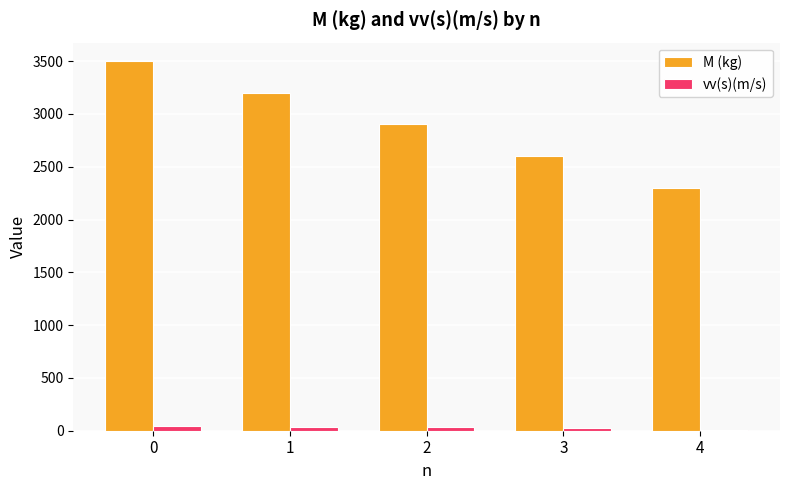

Which series has the largest range (max minus min)?

M (kg)